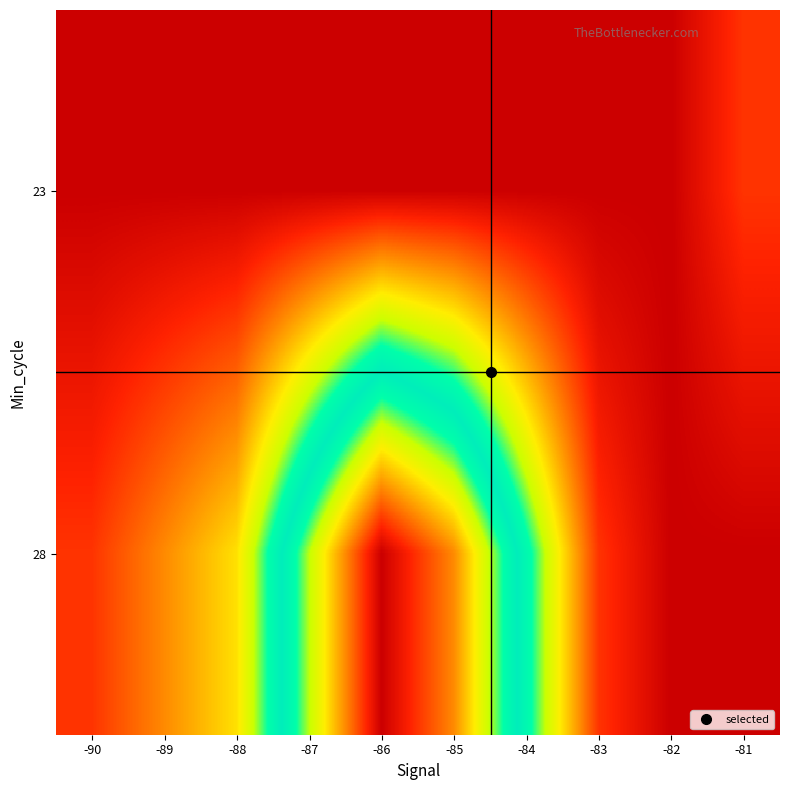

At which category is the sum across all series the highest?

-86